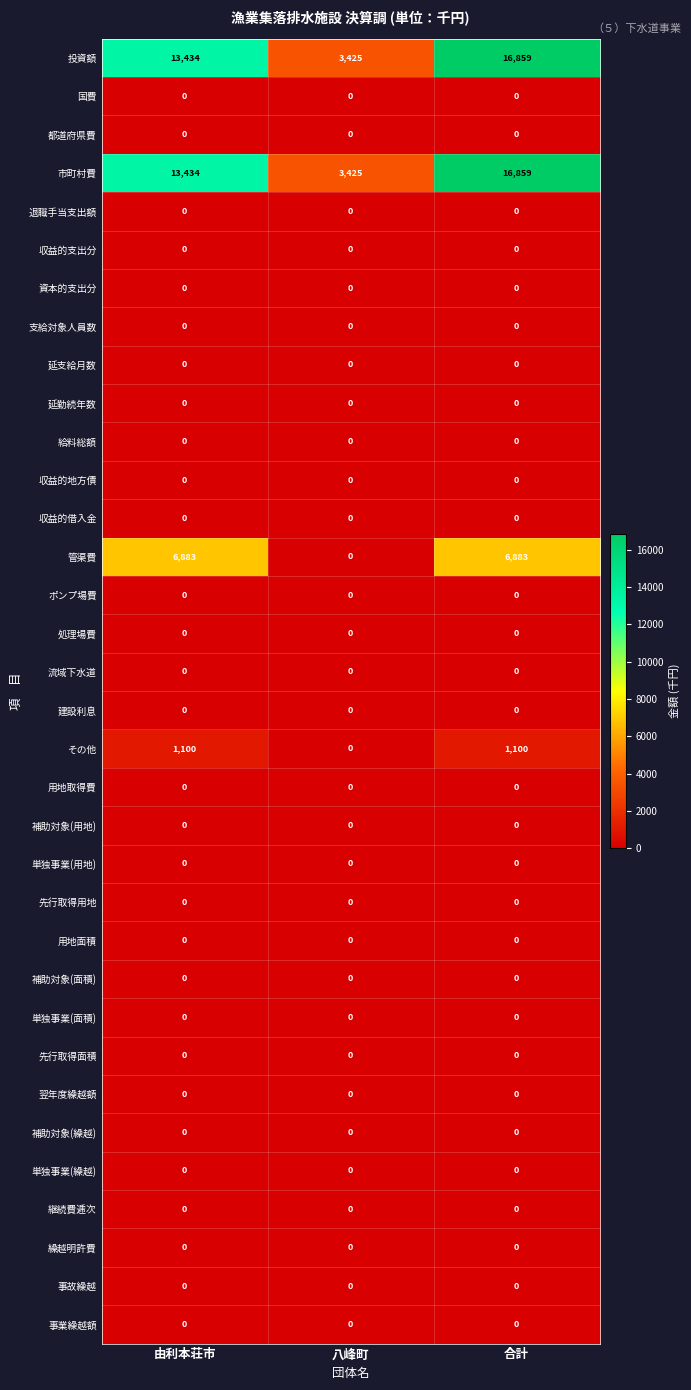

What is the total value across all series at 八峰町?

6850